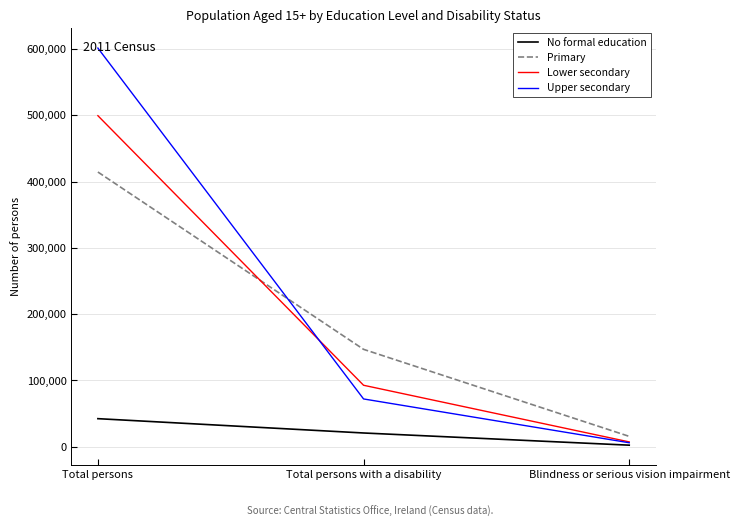

Reading right to left, extract all data points from this chart.

No formal education: 2390	20784	42387
Primary: 15661	146974	414509
Lower secondary: 7318	92790	499489
Upper secondary: 6036	72141	601498